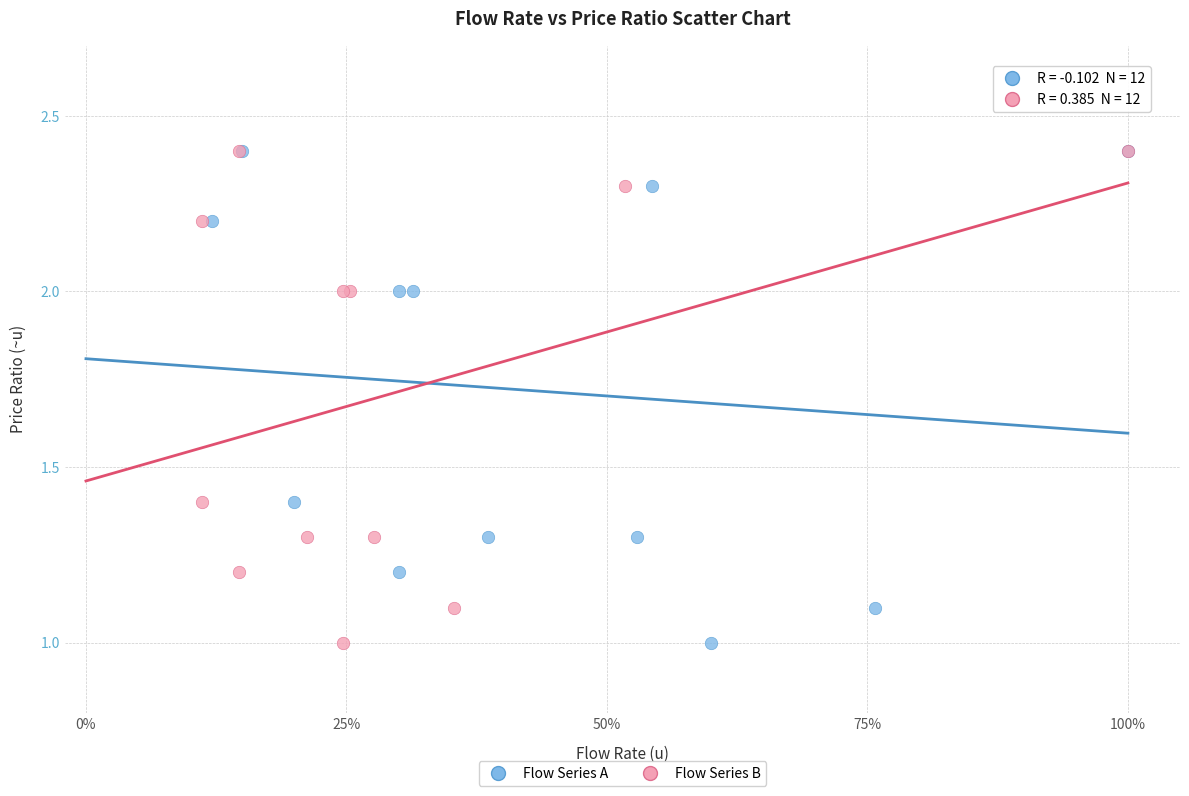

What are all the series names shown in the legend?

Flow Series A, Flow Series B